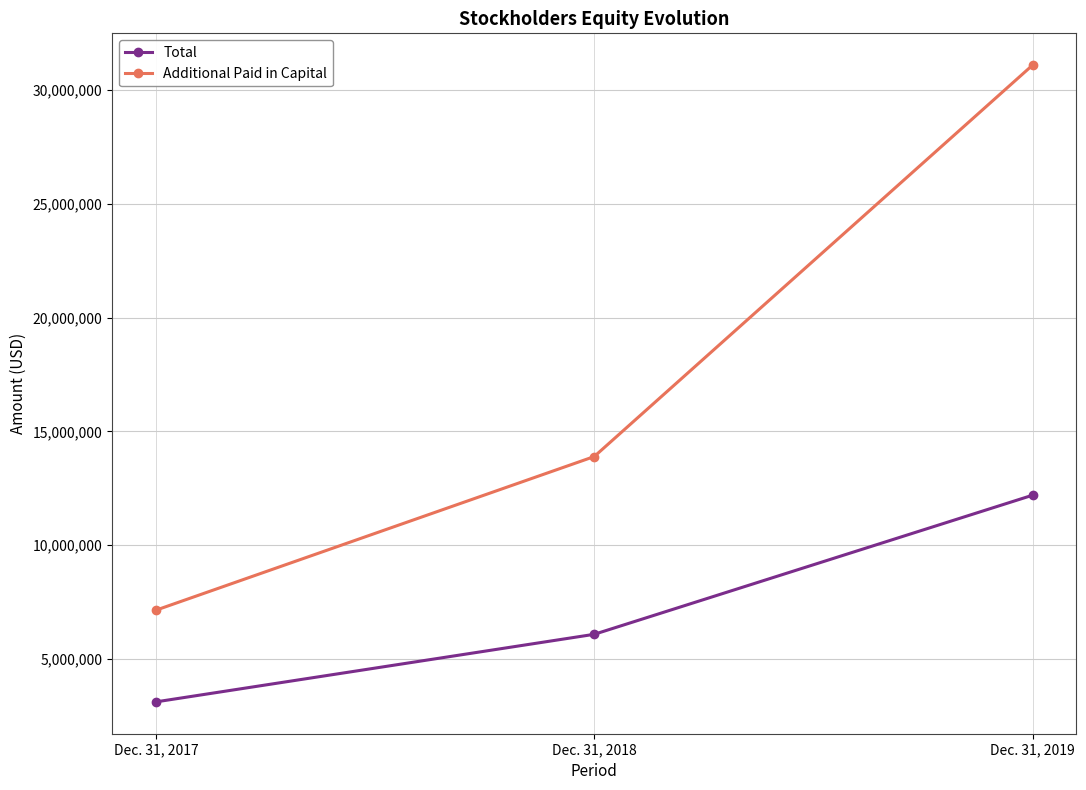

True or false: Total has a value of 3108287 at Dec. 31, 2017.

True